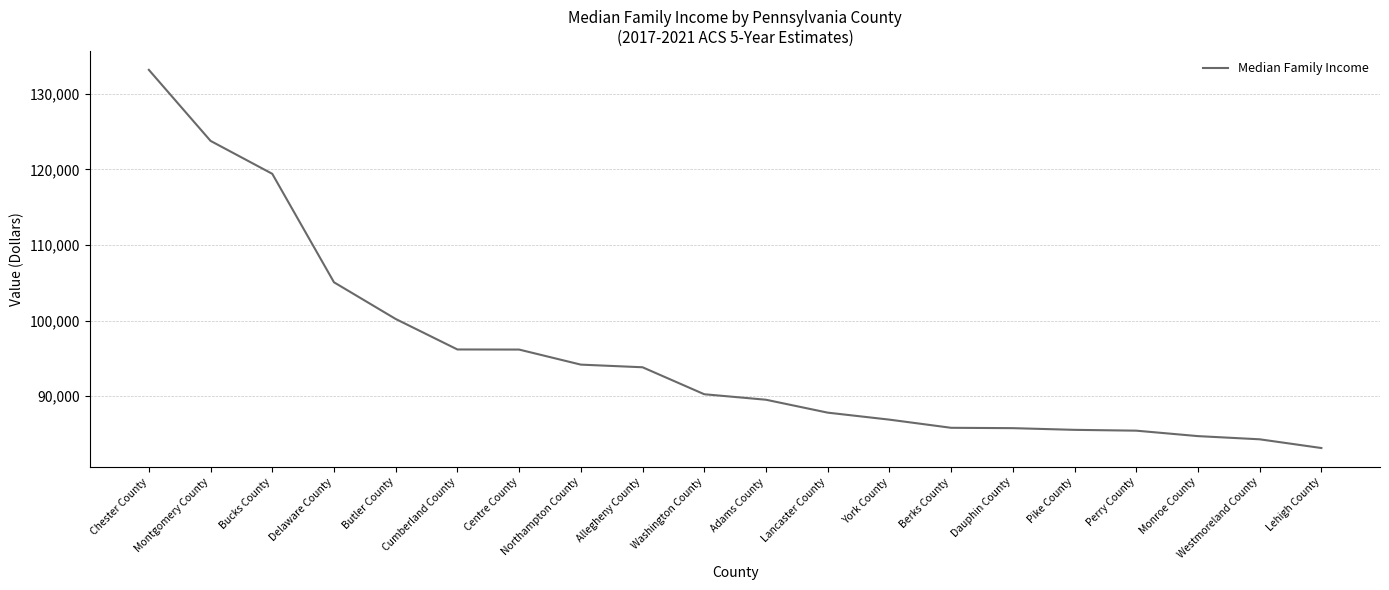

What value does the data have at Pike County, to the nearest 10?

85560